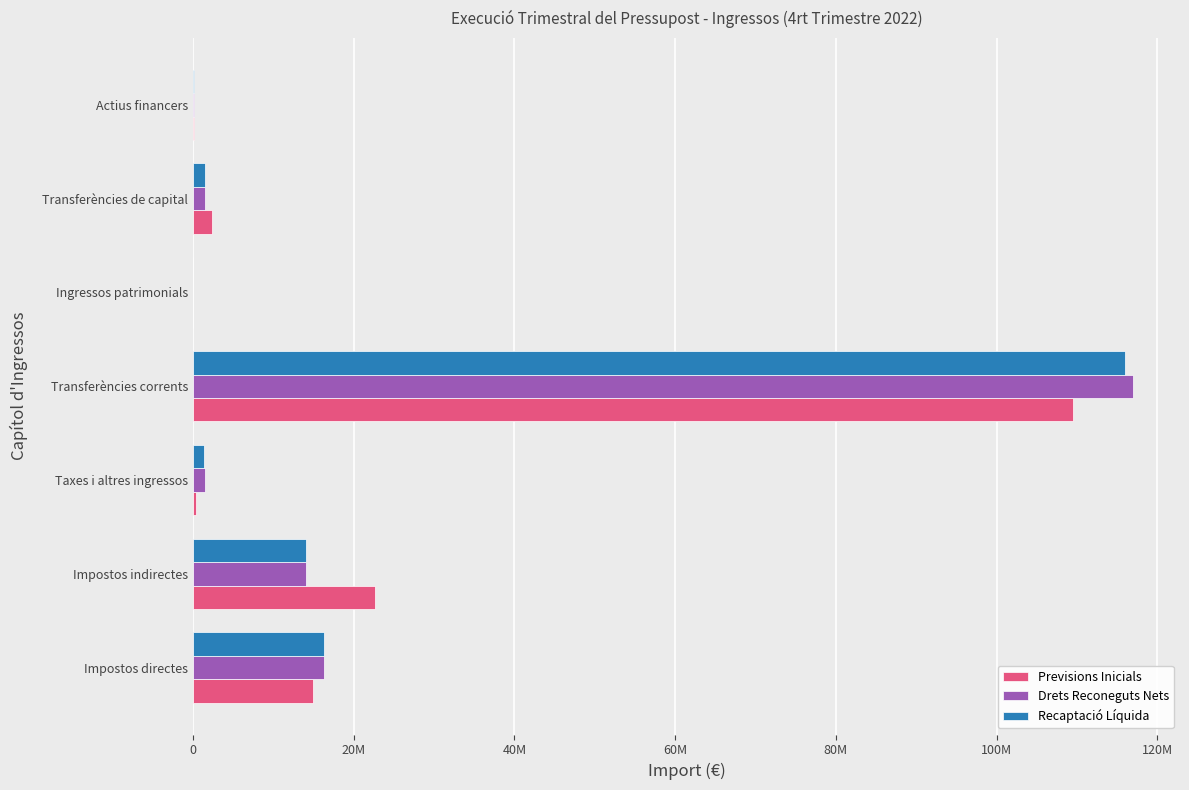

Which series has the largest total across all categories?

Drets Reconeguts Nets